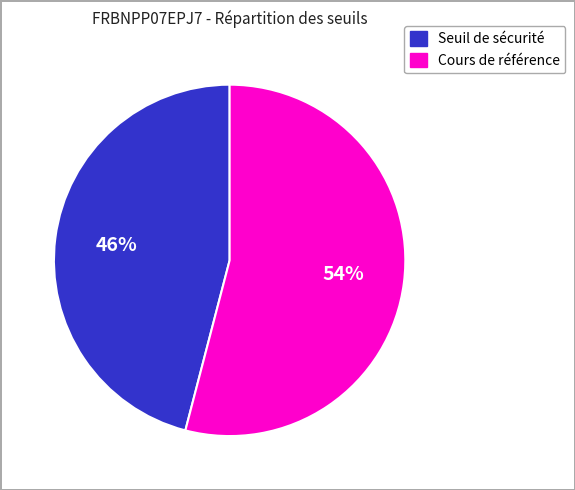

Which has a higher value, Seuil de sécurité or Cours de référence?

Cours de référence